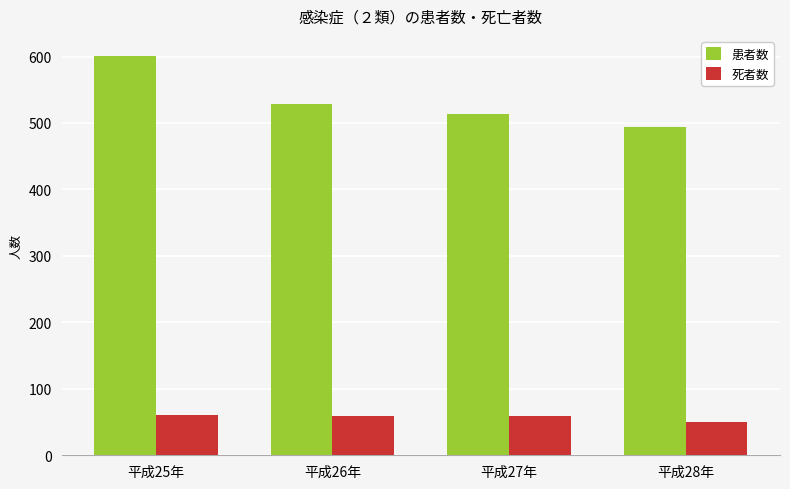

At which label does 死者数 reach its minimum?

平成28年